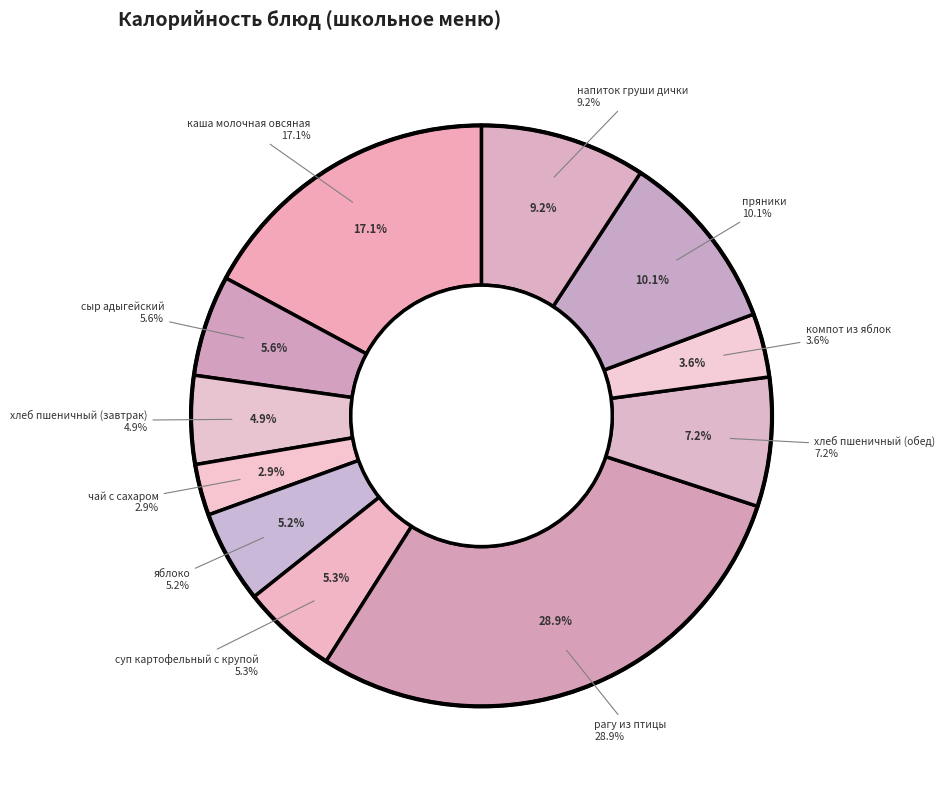

True or false: суп картофельный с крупой accounts for 5% of the total.

True